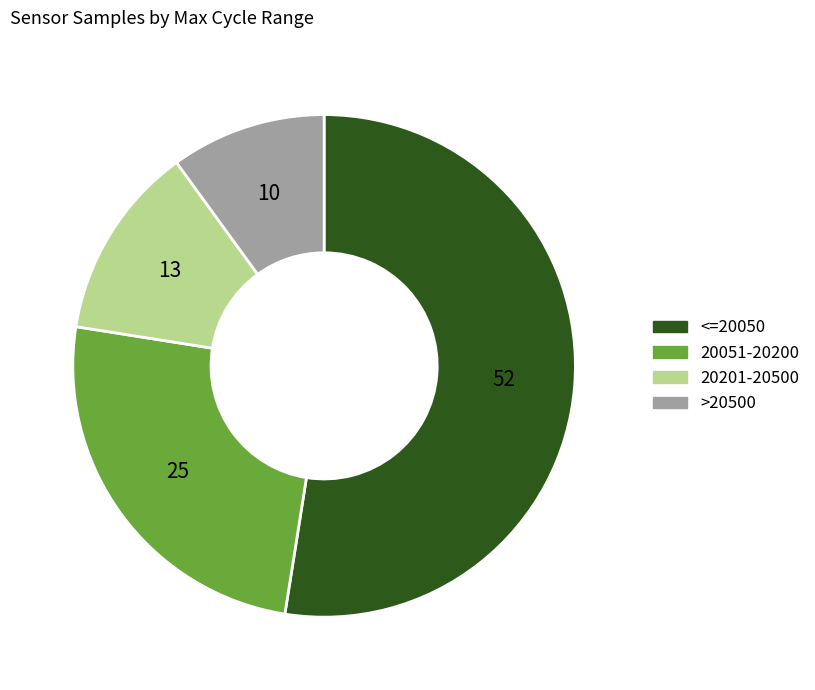

Is there any slice that represents more than half of the pie?

Yes